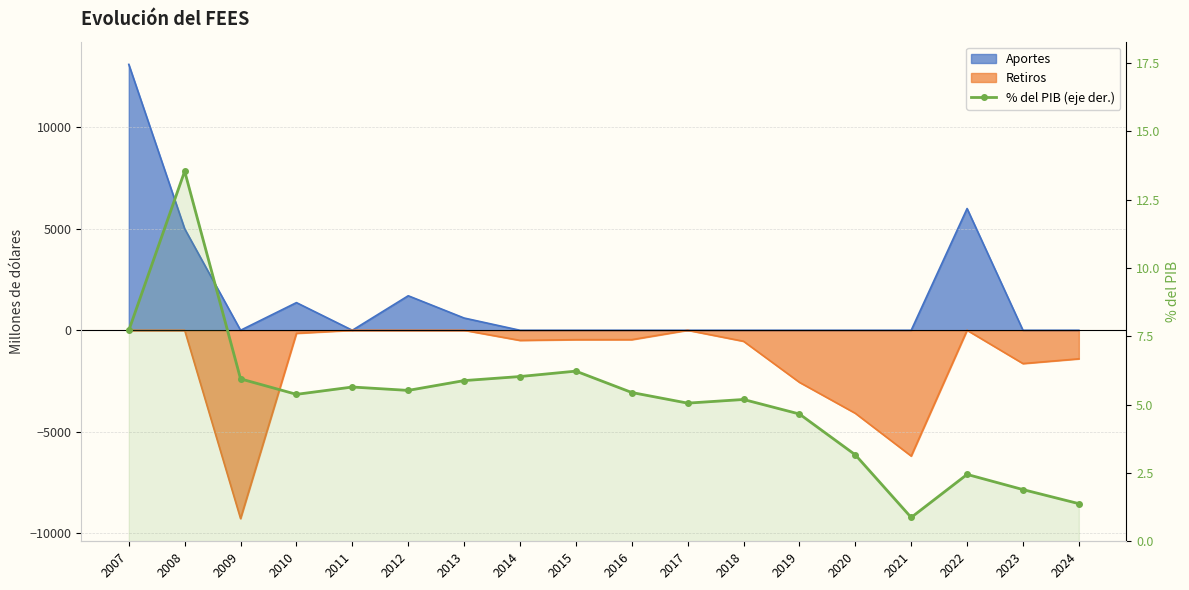

Reading left to right, transcribe all the data shown in this chart.

7.7	13.5	5.9	5.4	5.6	5.5	5.9	6.0	6.2	5.4	5.1	5.2	4.7	3.2	0.9	2.4	1.9	1.4